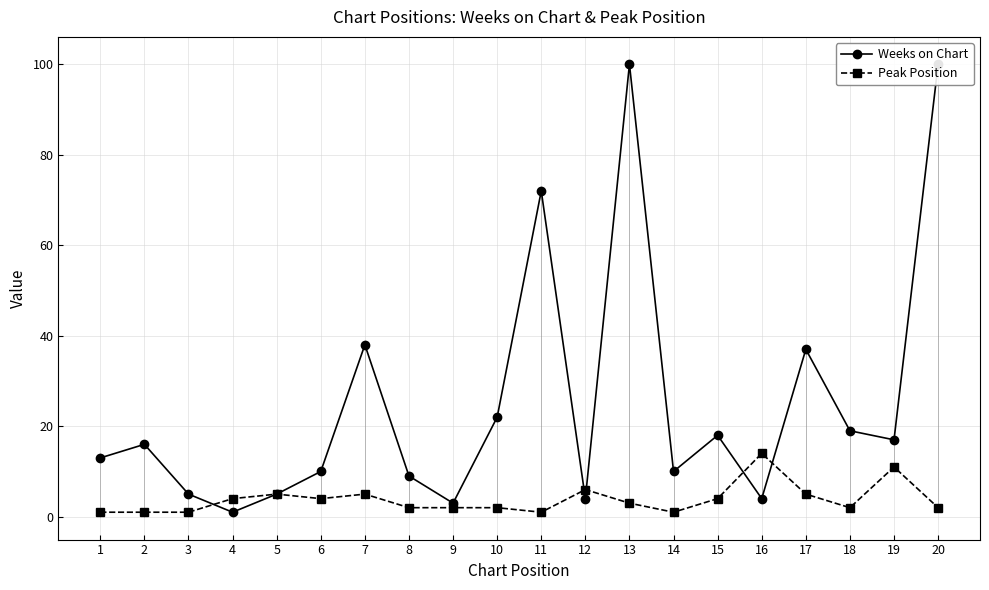

What is the difference between the highest and lowest values at 6?

6